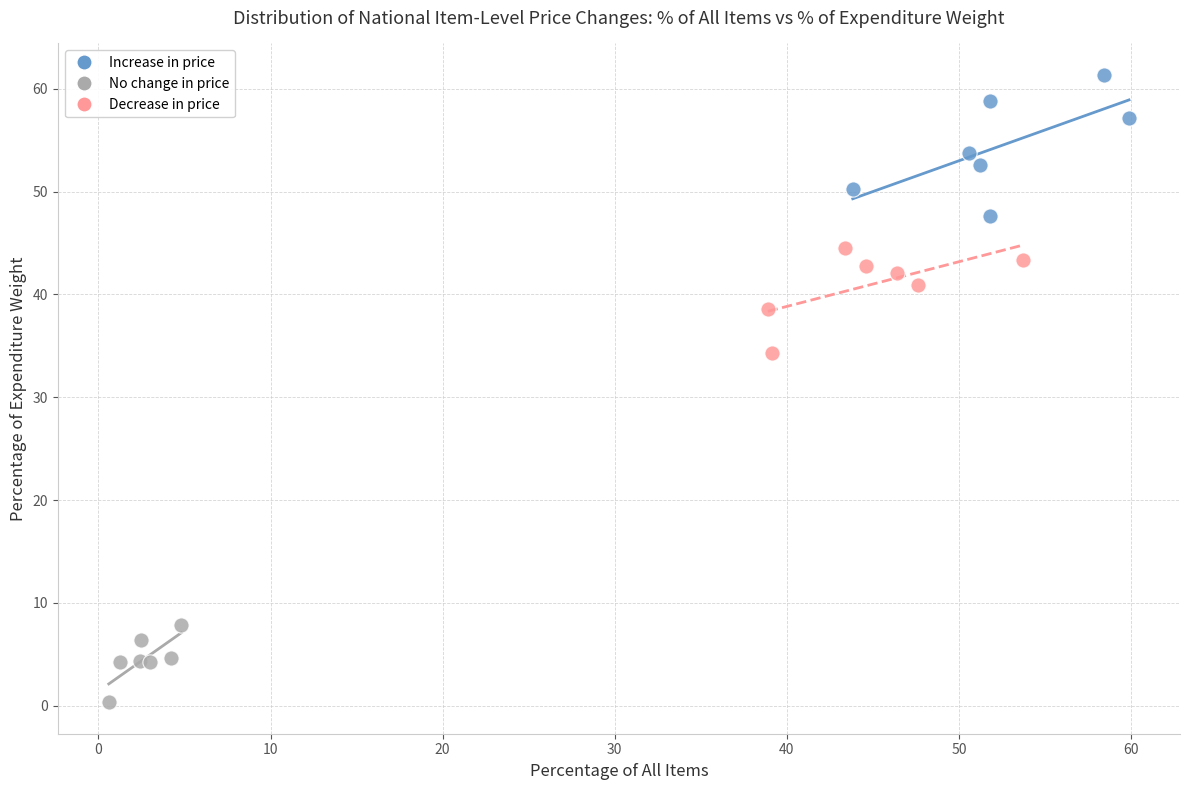

Which series contains the highest Y value?

Increase in price